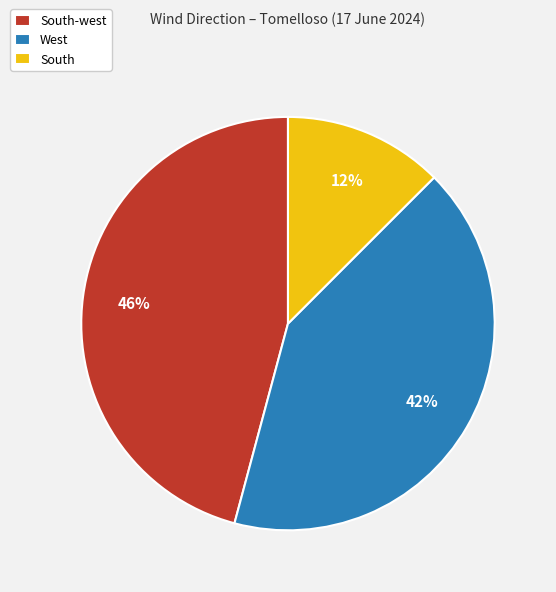

Rank the categories by value from lowest to highest.

South, West, South-west